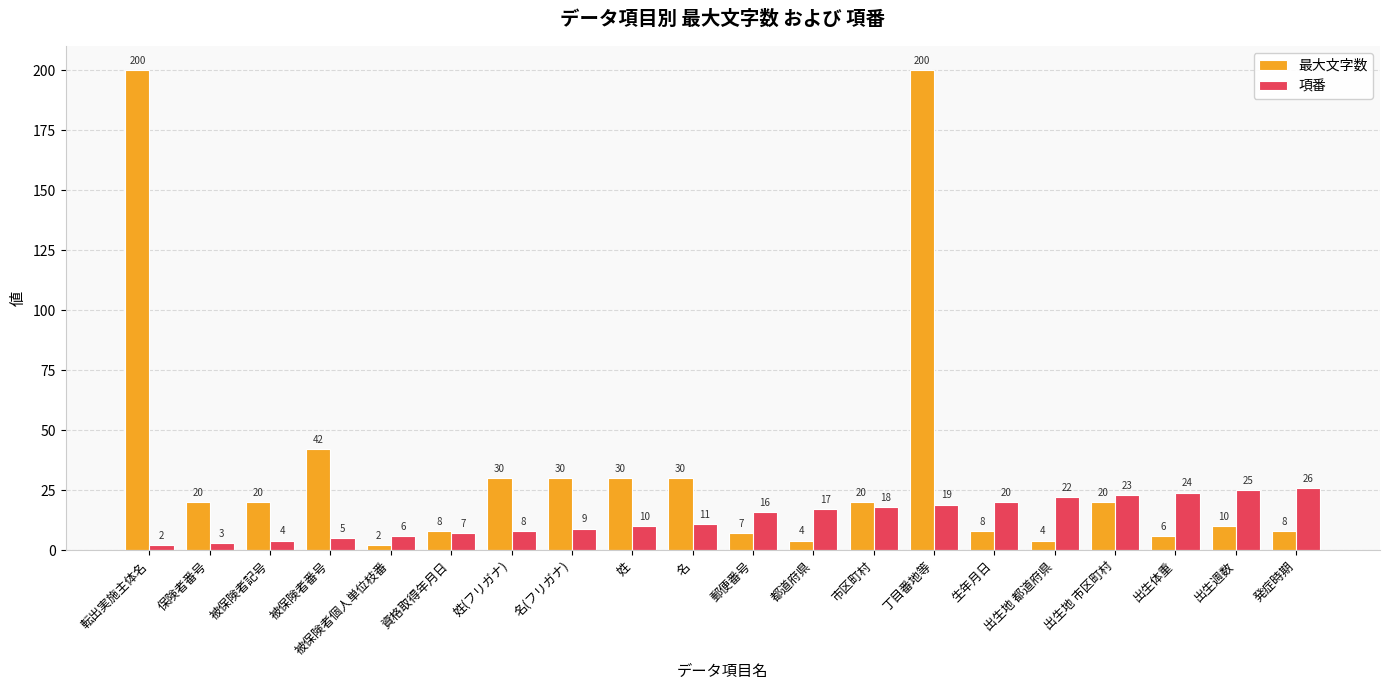

Rank the series by their maximum value, from highest to lowest.

最大文字数, 項番